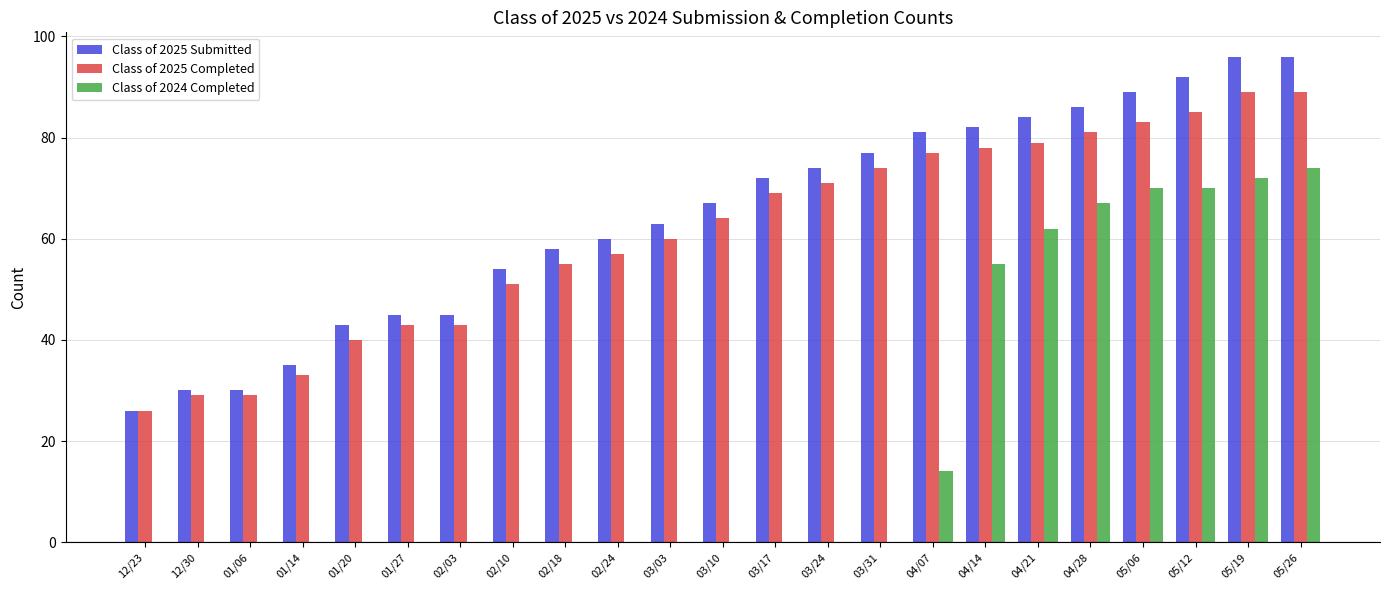

The Class of 2025 Submitted series shows 49 at 05/06. True or false?

False